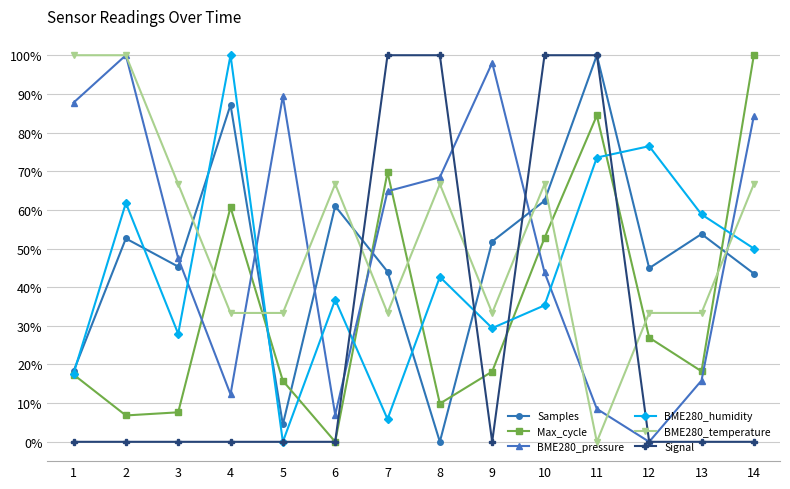

How many intersections are there between BME280_pressure and BME280_humidity?

6